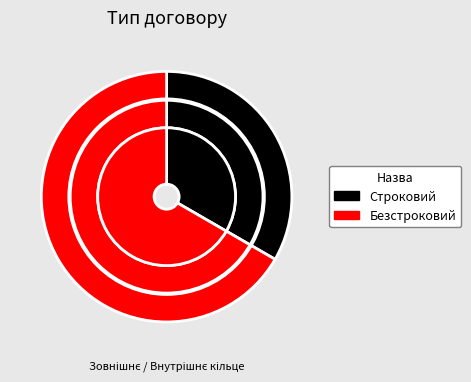

What percentage is the Безстроковий slice, to the nearest percent?

67%